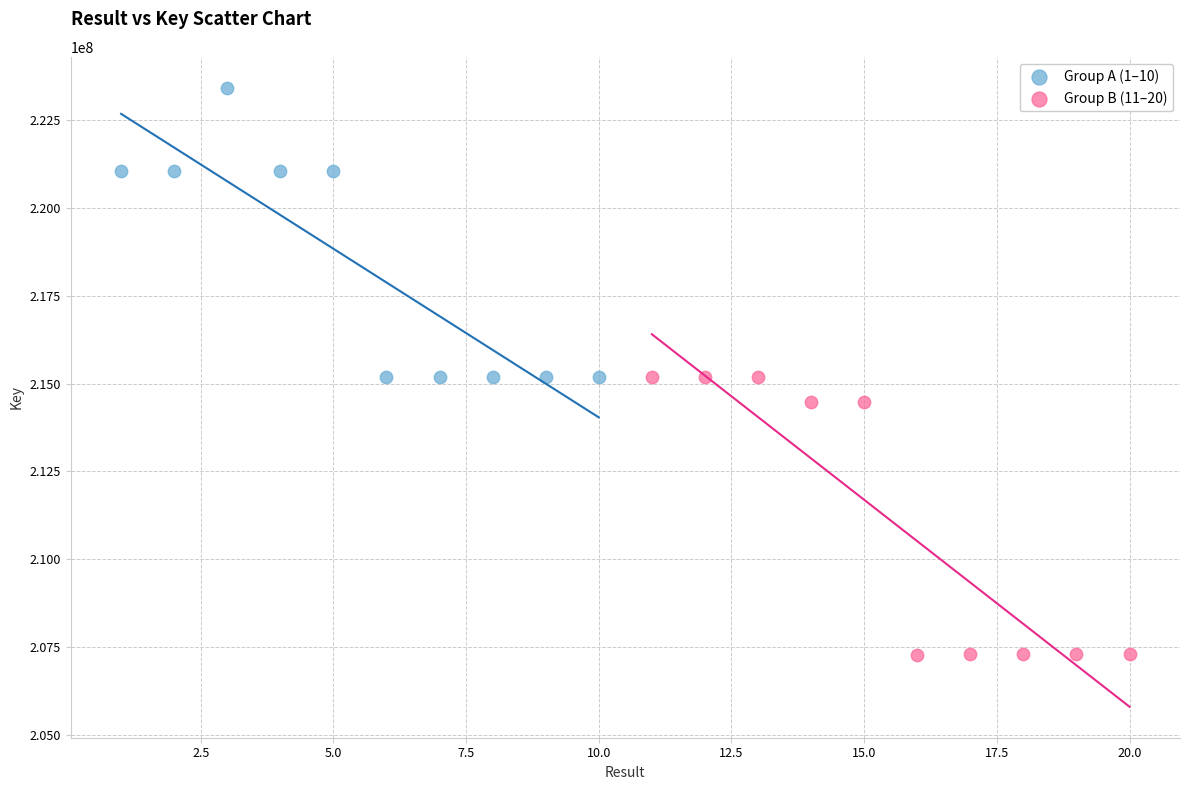

Which series contains the highest Y value?

Group A (1–10)